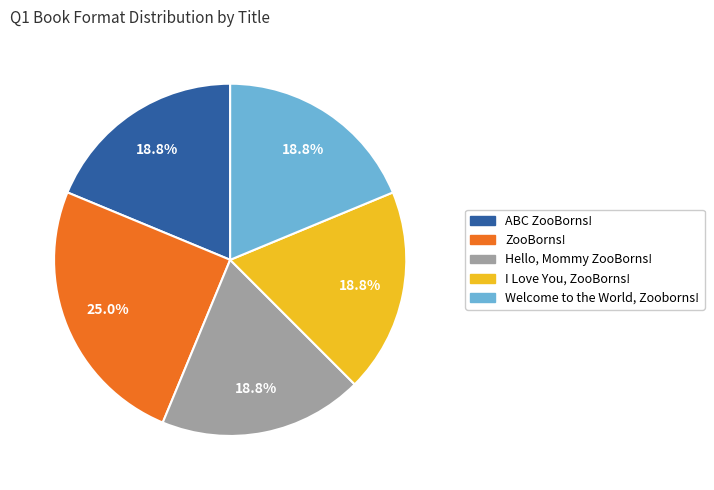

Does Welcome to the World, Zooborns! represent more than half of the total?

No